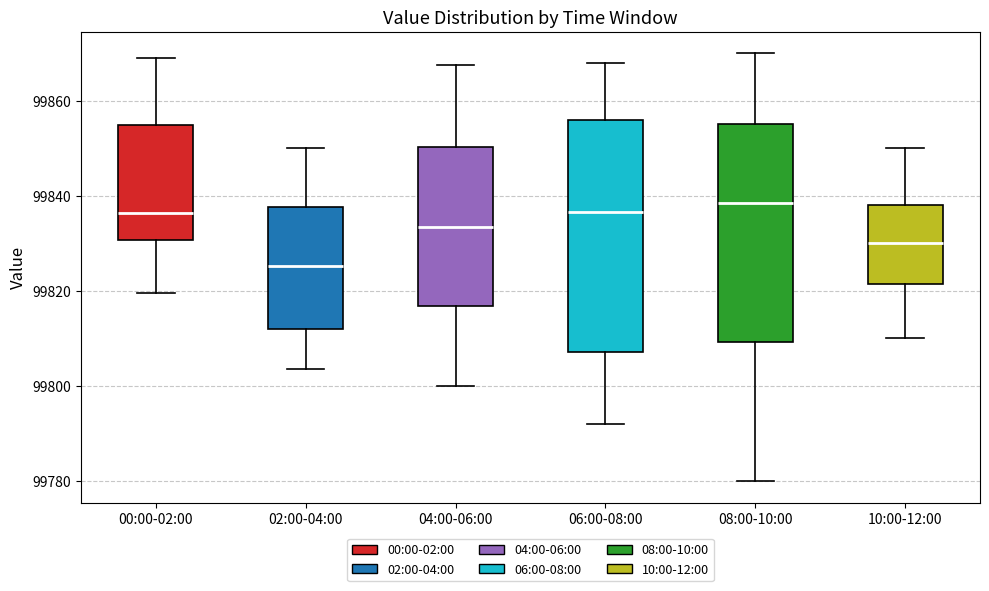

Which box has the highest median line?

08:00-10:00